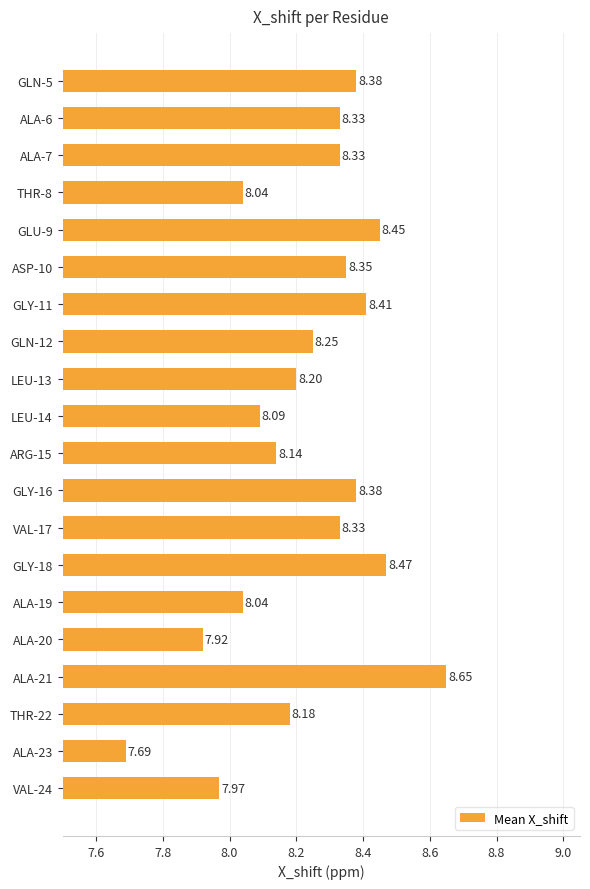

Where is the data nearest to the value 8?

VAL-24